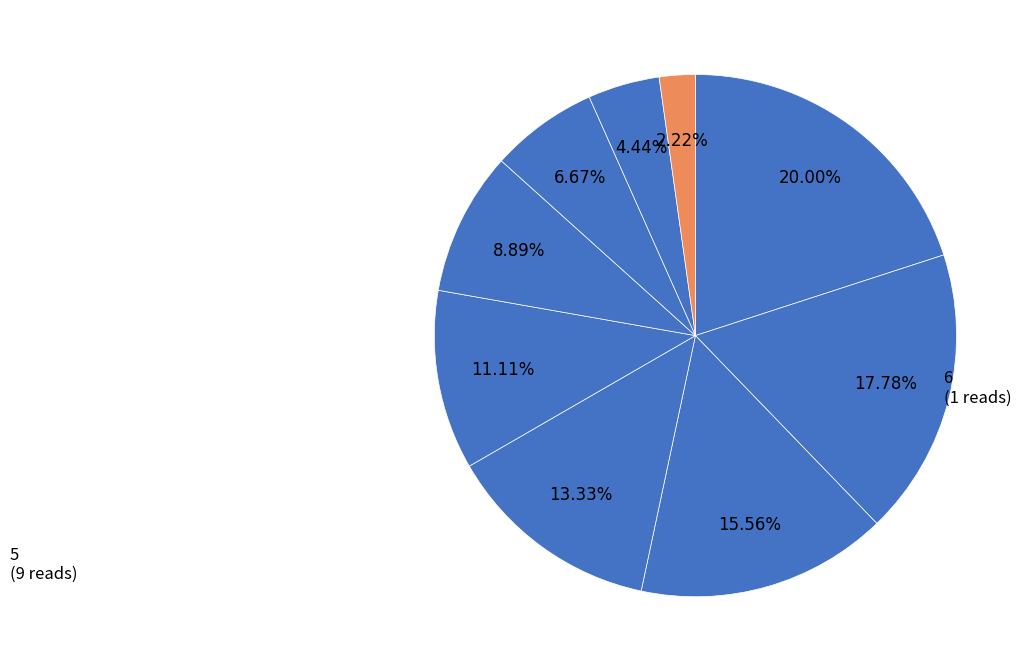

Which category has the smallest portion of the pie?

1